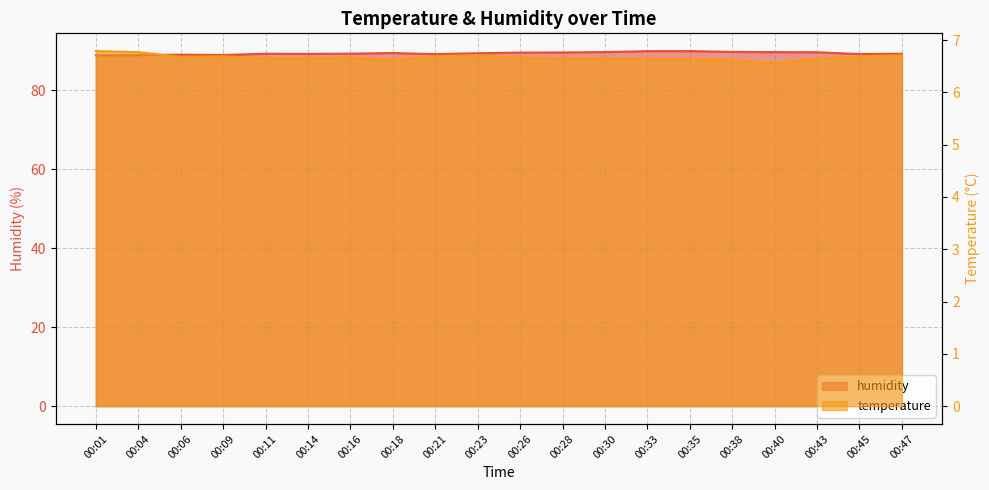

The humidity series shows 89.2 at 00:47. True or false?

True